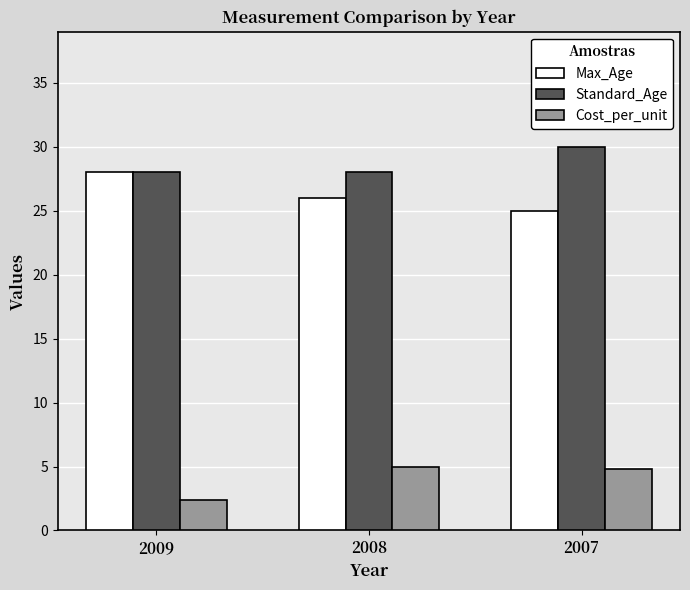

How many data points does each series have?

3